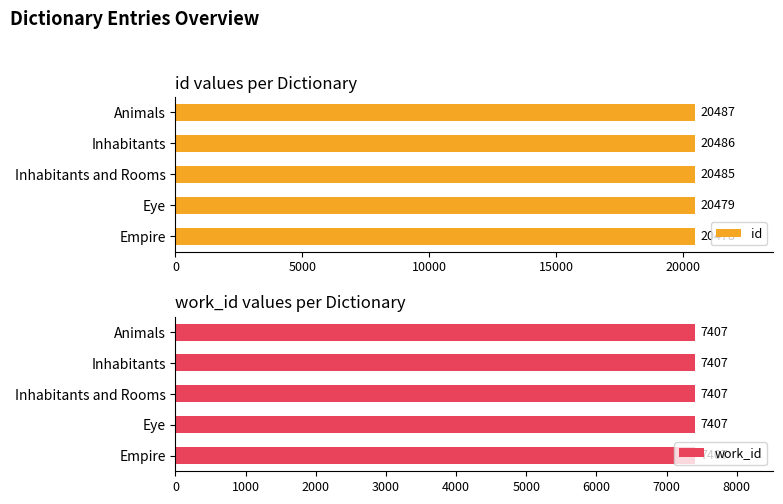

At which label does id reach its peak?

Animals